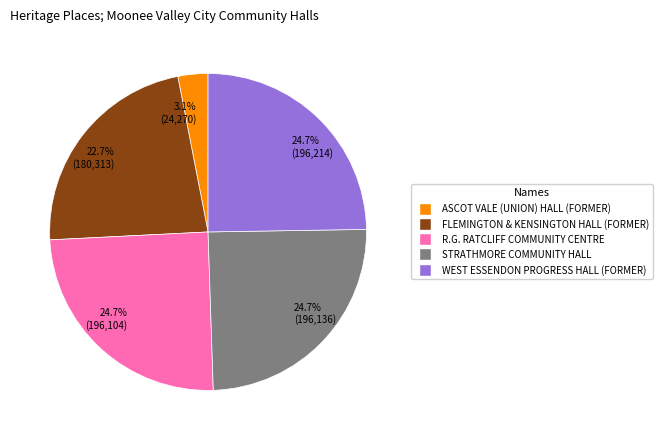

Does WEST ESSENDON PROGRESS HALL (FORMER) account for over 50% of the chart?

No